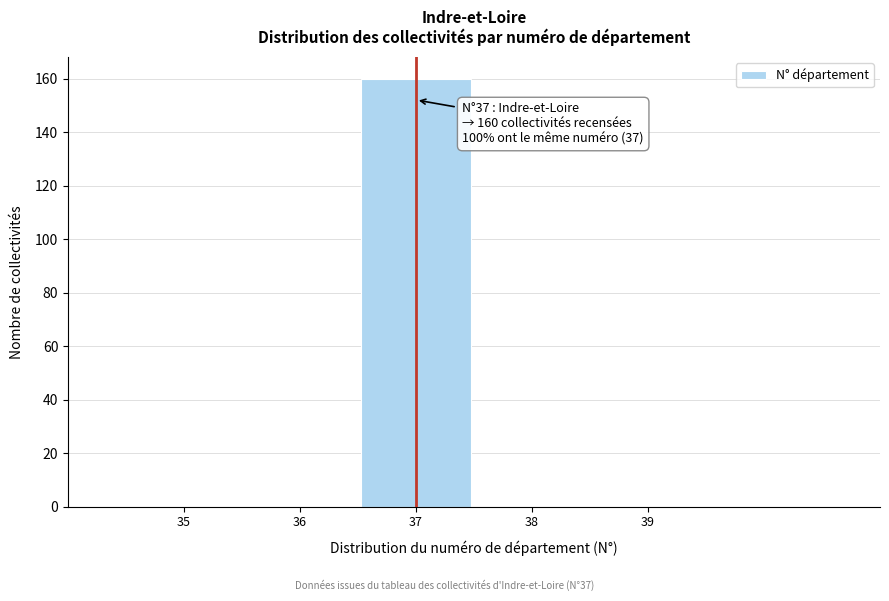

Which range on the x-axis has the tallest bar?

36.5 to 37.5